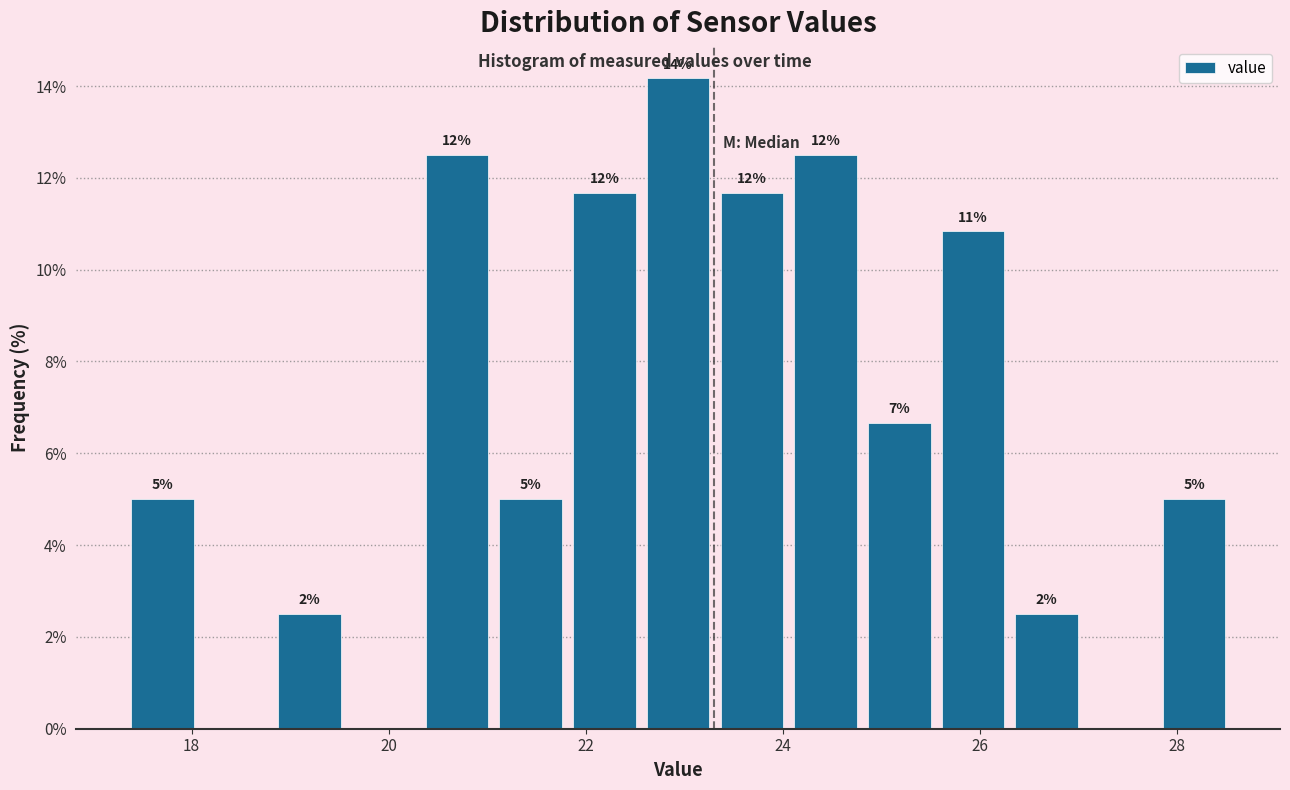

Around what value on the x-axis is the tallest bar? Give the approximate position of its centre, as read against the axis.

23.0